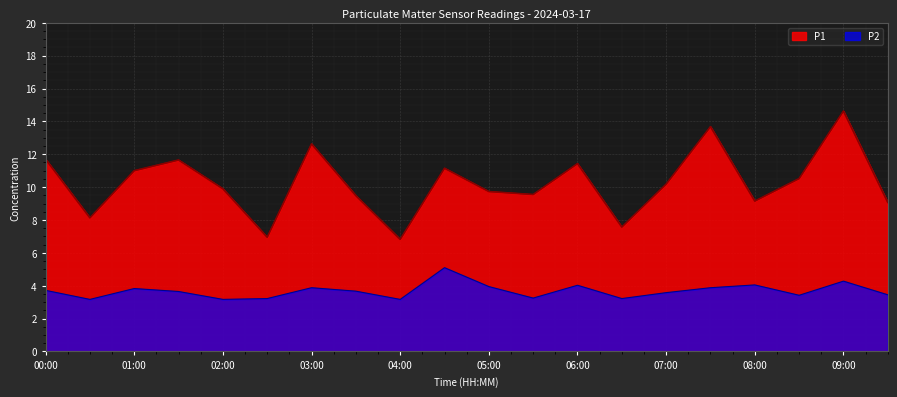

At which category is the sum across all series the highest?

09:00